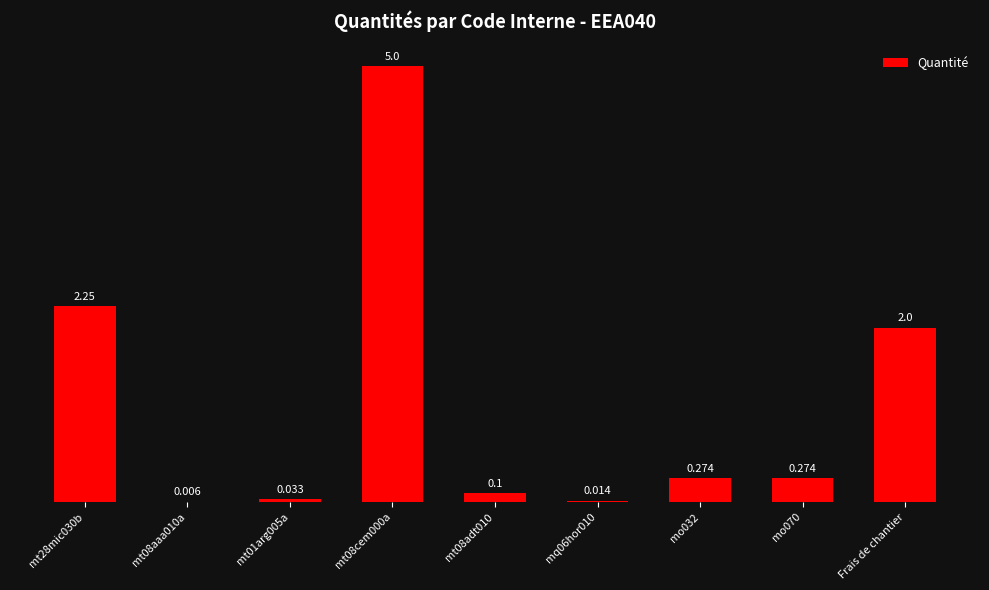

Which has a higher value, Frais de chantier or mo032?

Frais de chantier